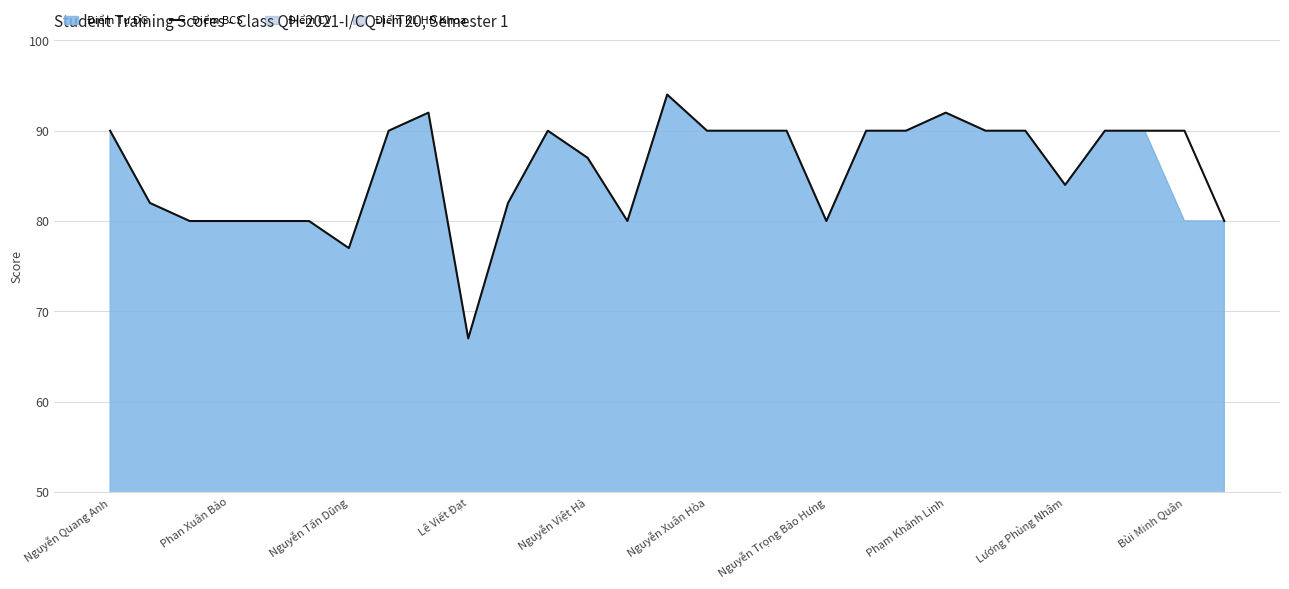

What is the maximum value shown in the chart?

94